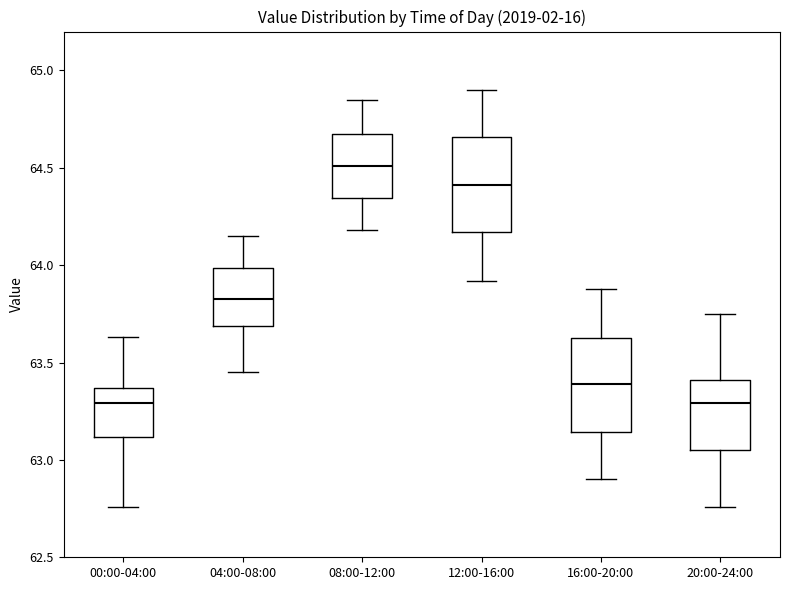

Which box has the highest median line?

08:00-12:00